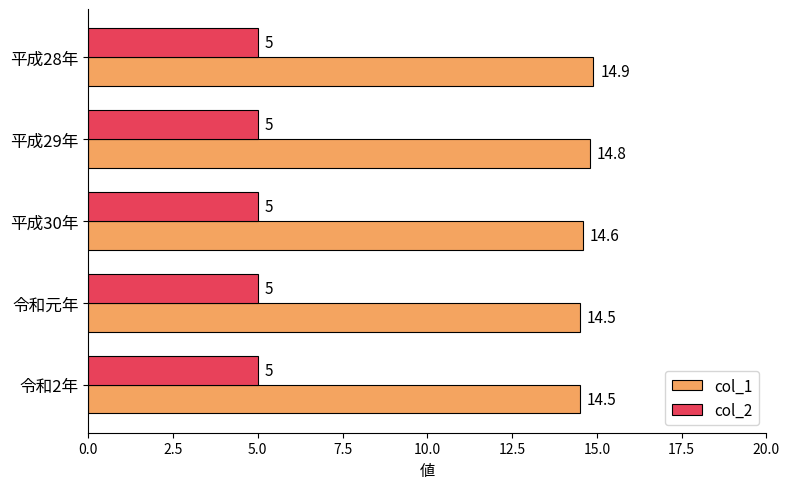

The col_2 series shows 2.0 at 平成30年. True or false?

False